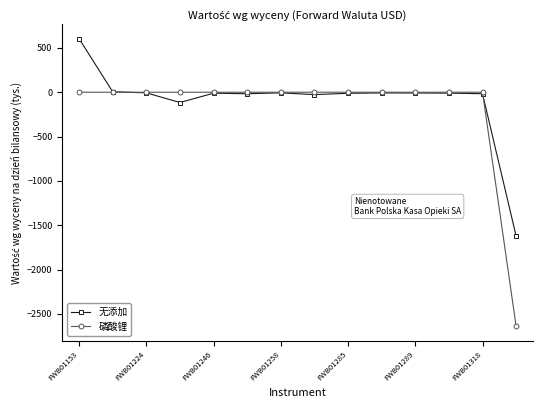

List the series in order of their peak value, lowest first.

磷酸锂, 无添加